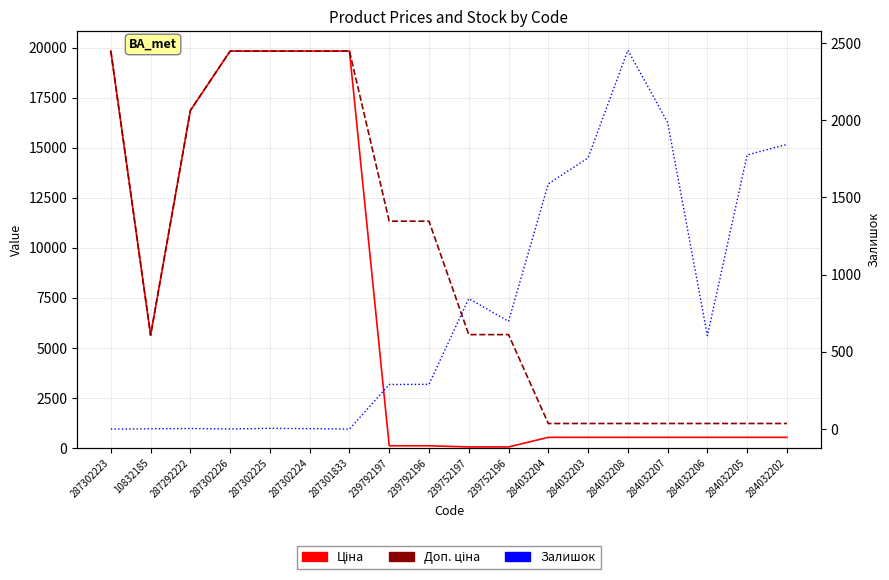

Which series changed the most between 284032204 and 284032206?

Залишок